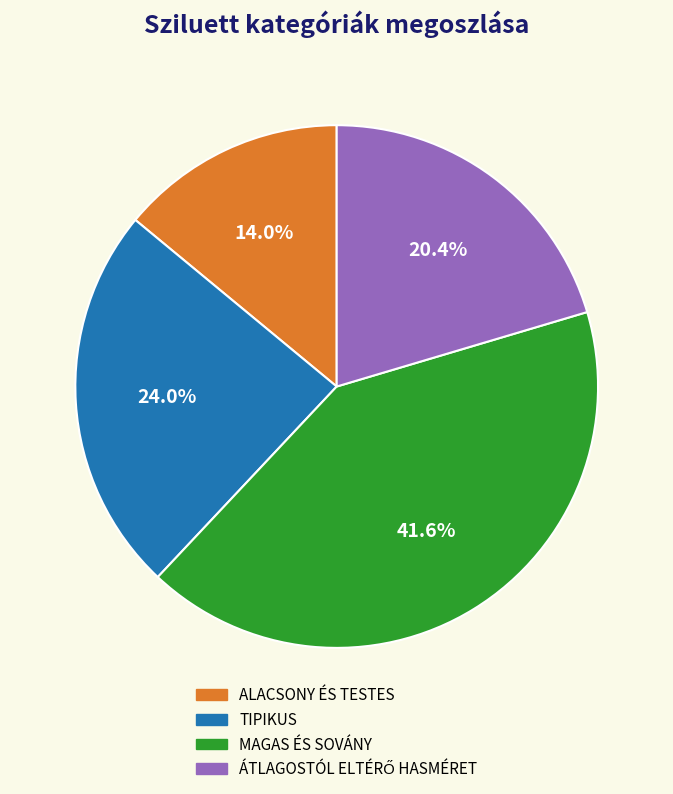

To the nearest percent, what portion does ALACSONY ÉS TESTES represent?

14%